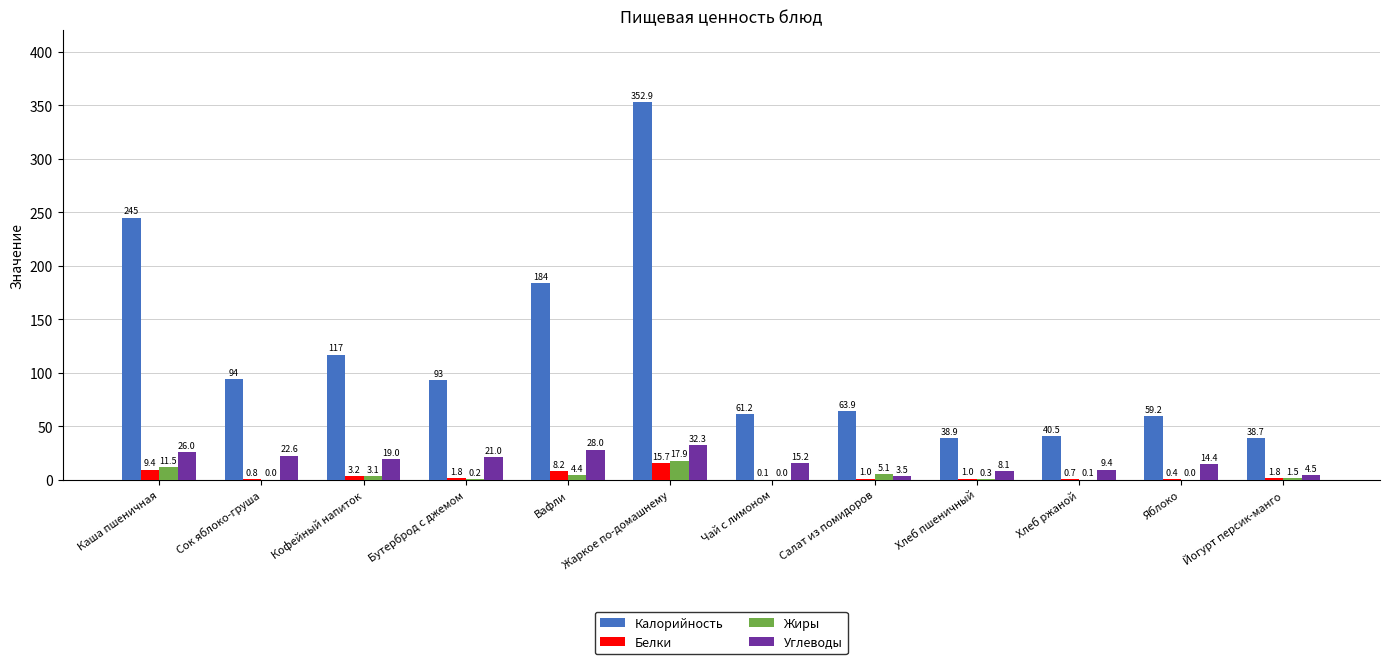

What is the sum of all Жиры values?

44.1